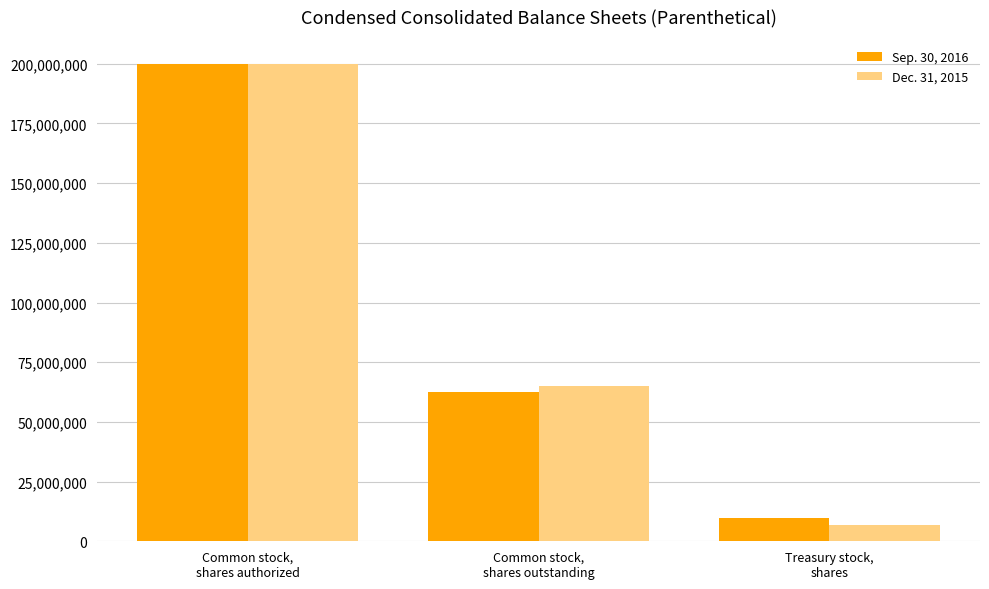

Count the number of categories in the chart.

3